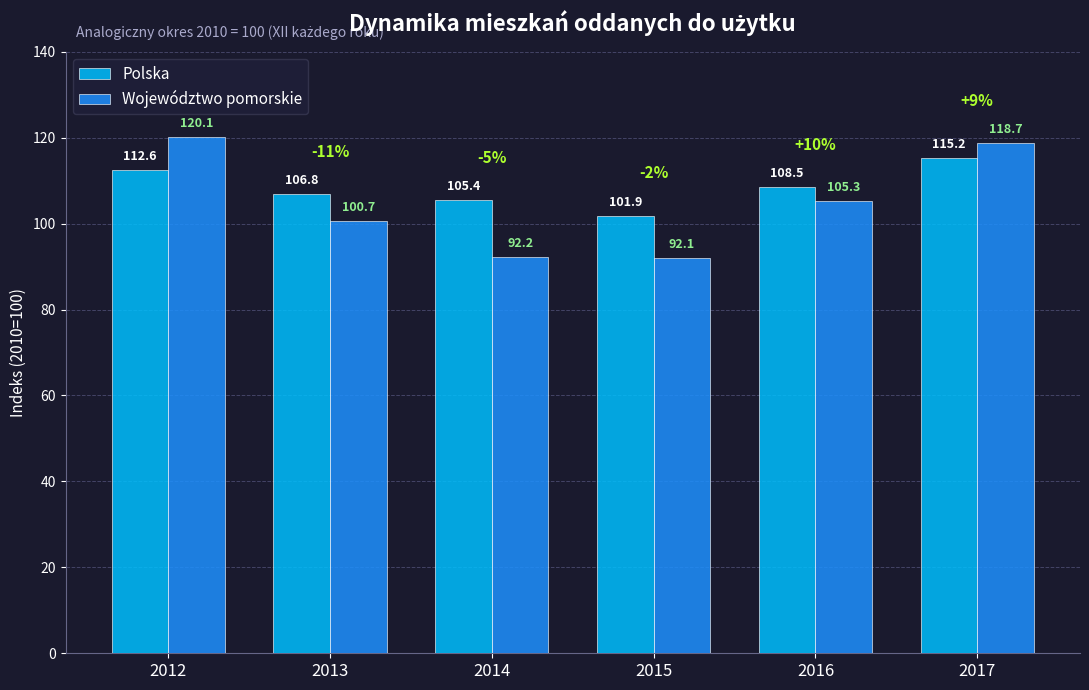

Where is Województwo pomorskie nearest to the value 106?

2016